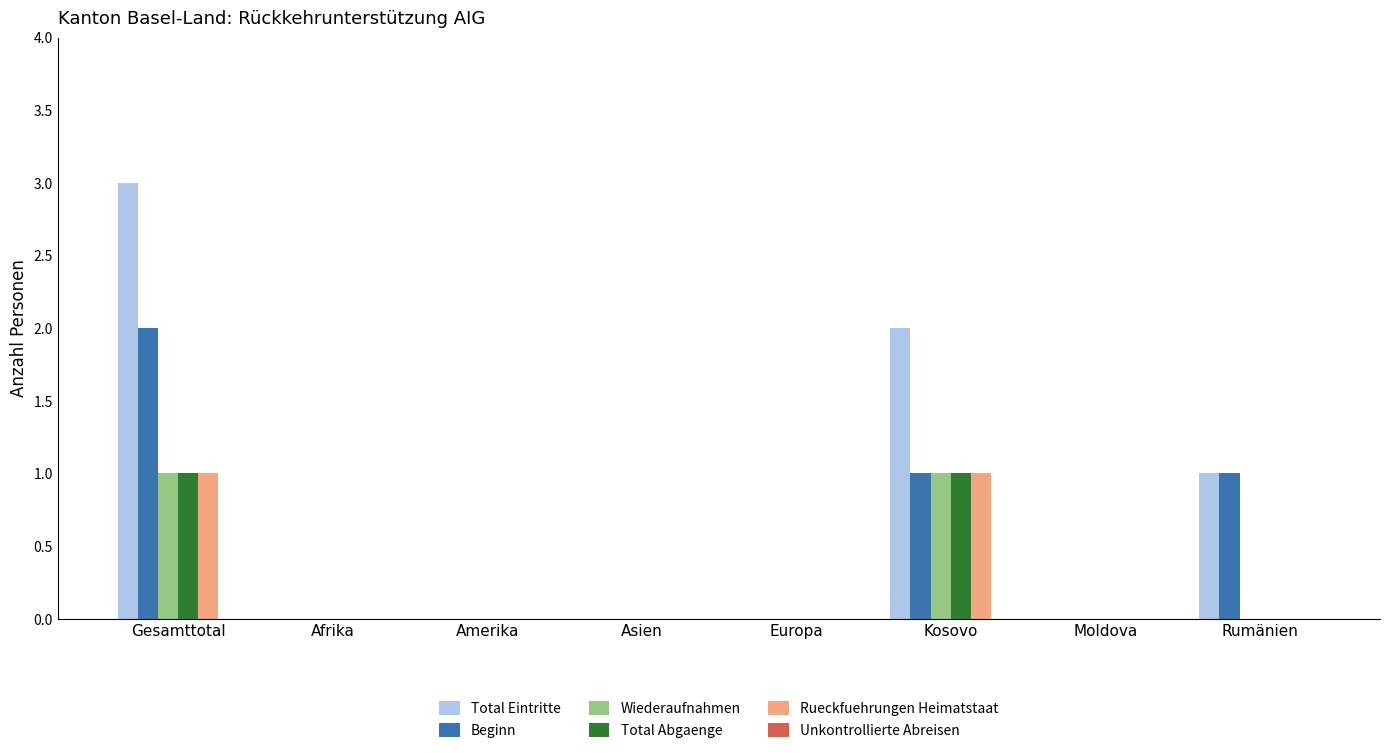

Between Amerika and Kosovo, which series saw the biggest shift?

Total Eintritte